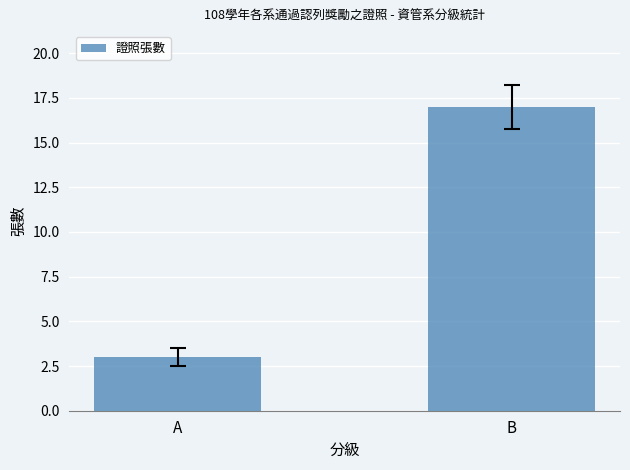

The chart shows a value of 1 at A. True or false?

False